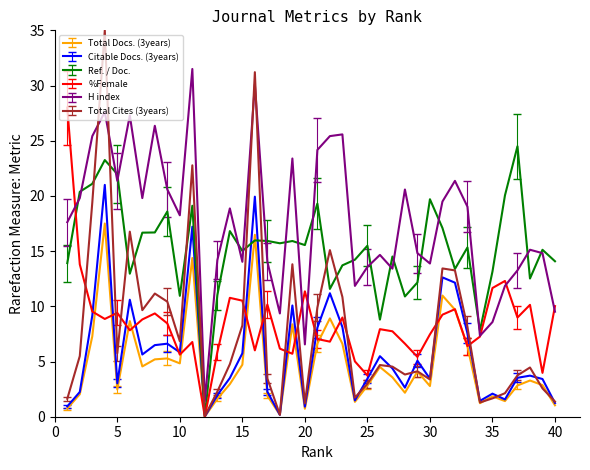

True or false: Citable Docs. (3years) and H index cross at least once.

False